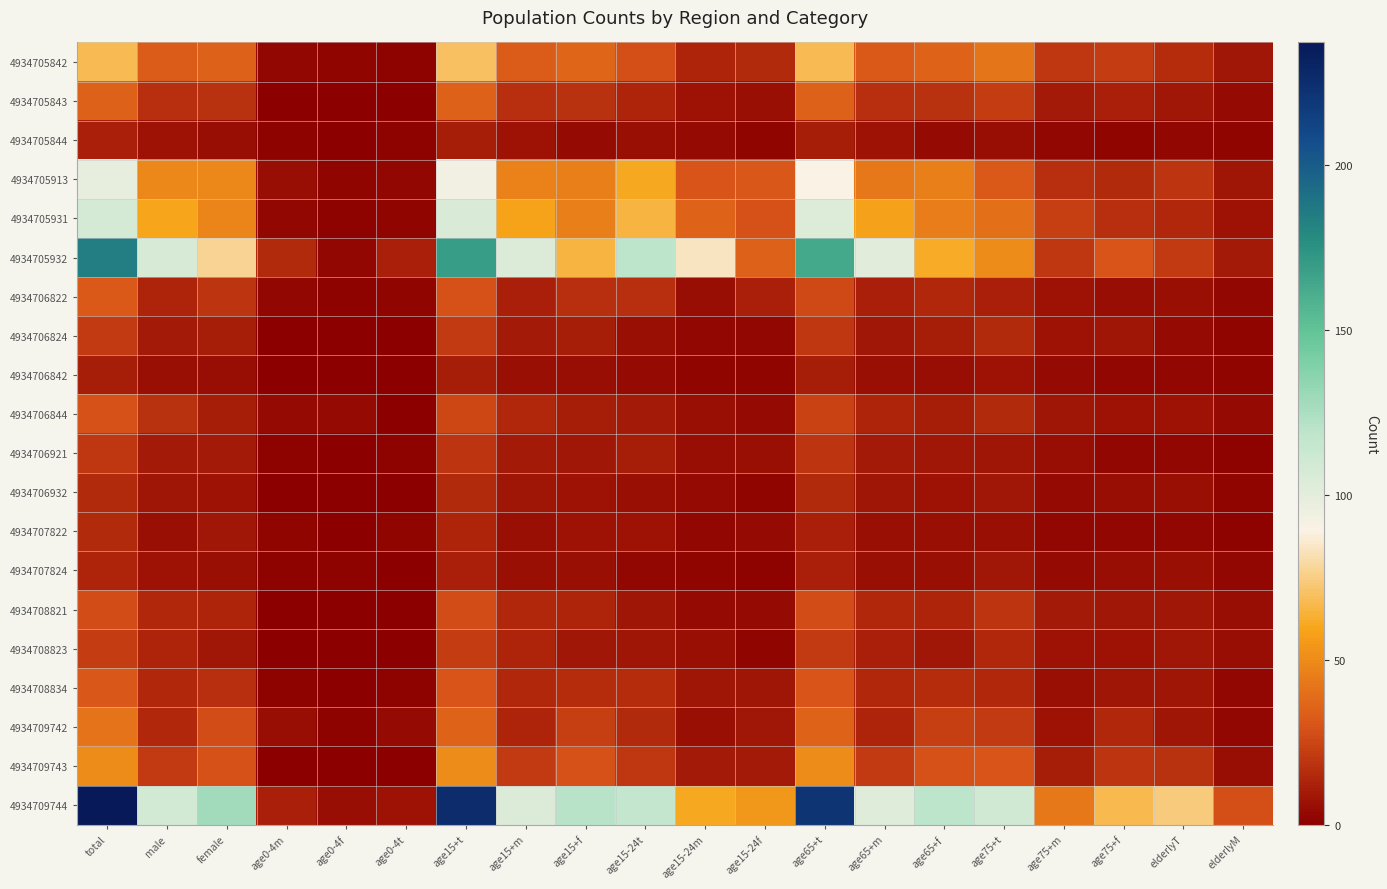

At how many categories does at least one series exceed 153?

3